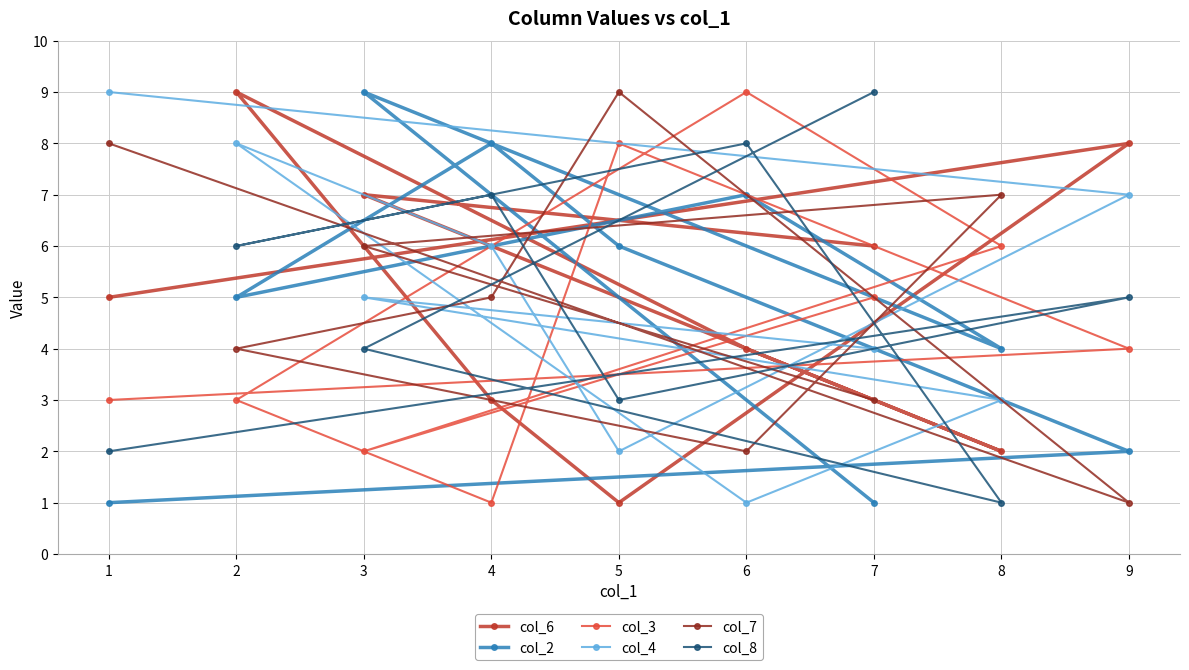

How many times do col_3 and col_4 cross each other?

5